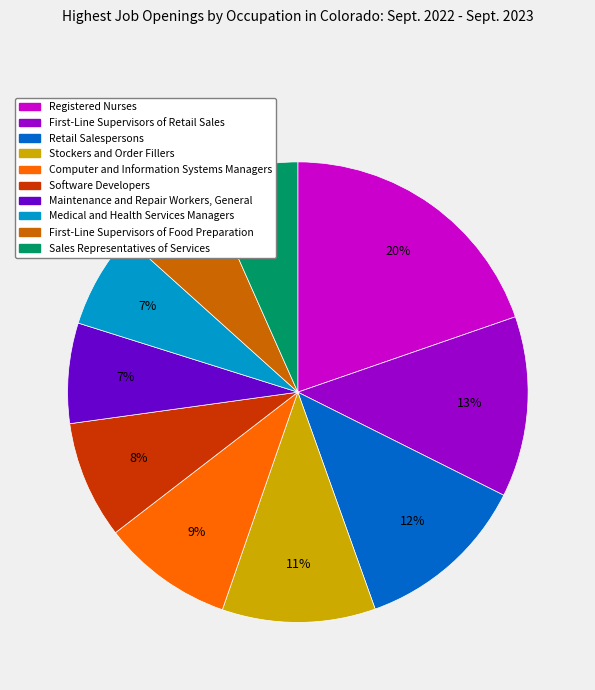

True or false: Medical and Health Services Managers accounts for 1% of the total.

False